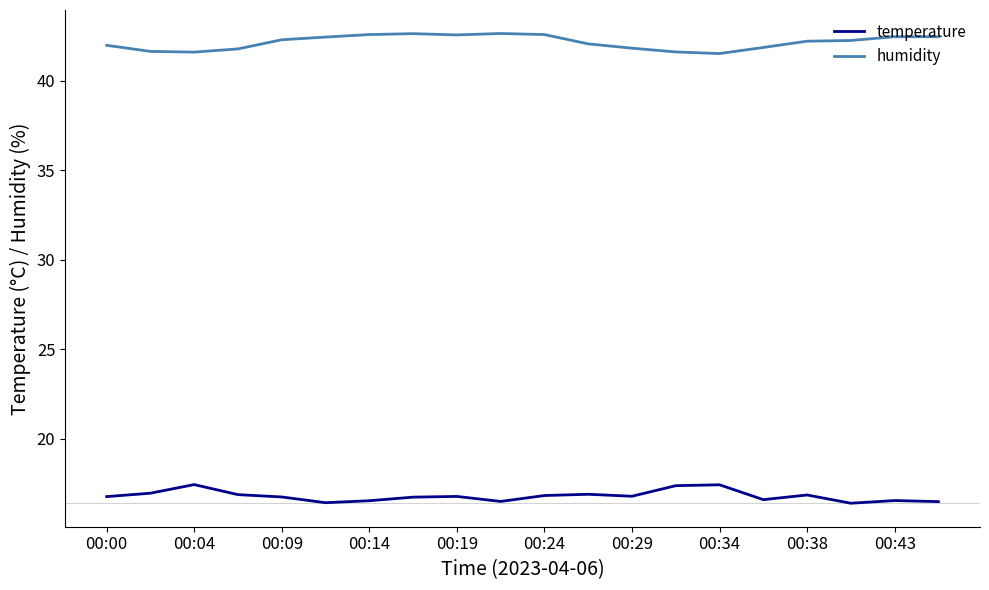

What is the difference between the maximum and minimum values in the humidity series?

1.1